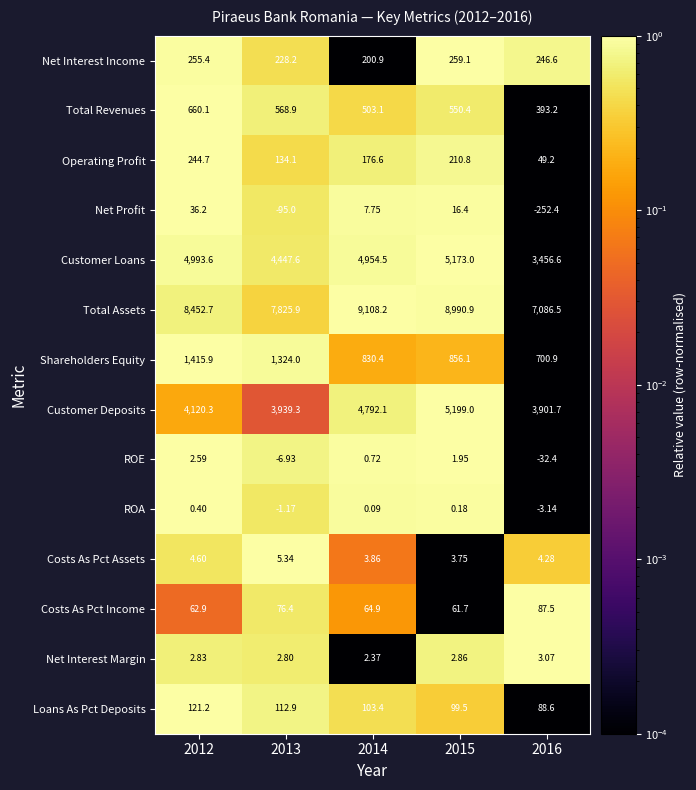

At 2012, list the series in order from smallest to largest.

ROA, ROE, Net Interest Margin, Costs As Pct Assets, Net Profit, Costs As Pct Income, Loans As Pct Deposits, Operating Profit, Net Interest Income, Total Revenues, Shareholders Equity, Customer Deposits, Customer Loans, Total Assets